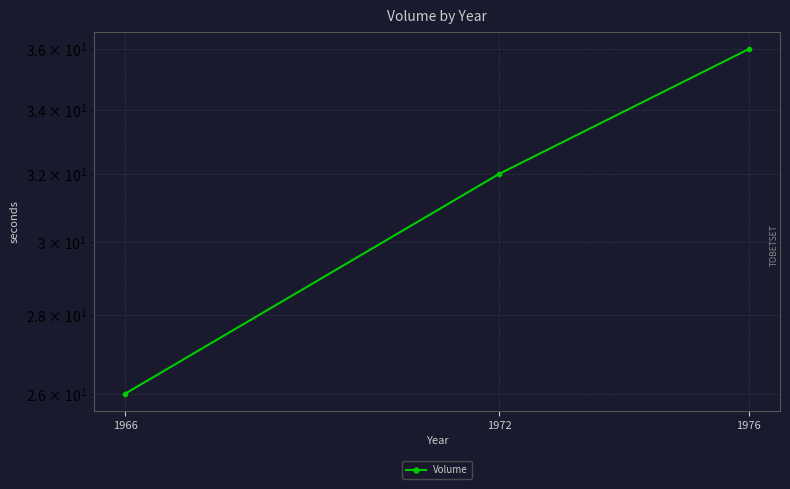

How many values are between 26 and 36?

3